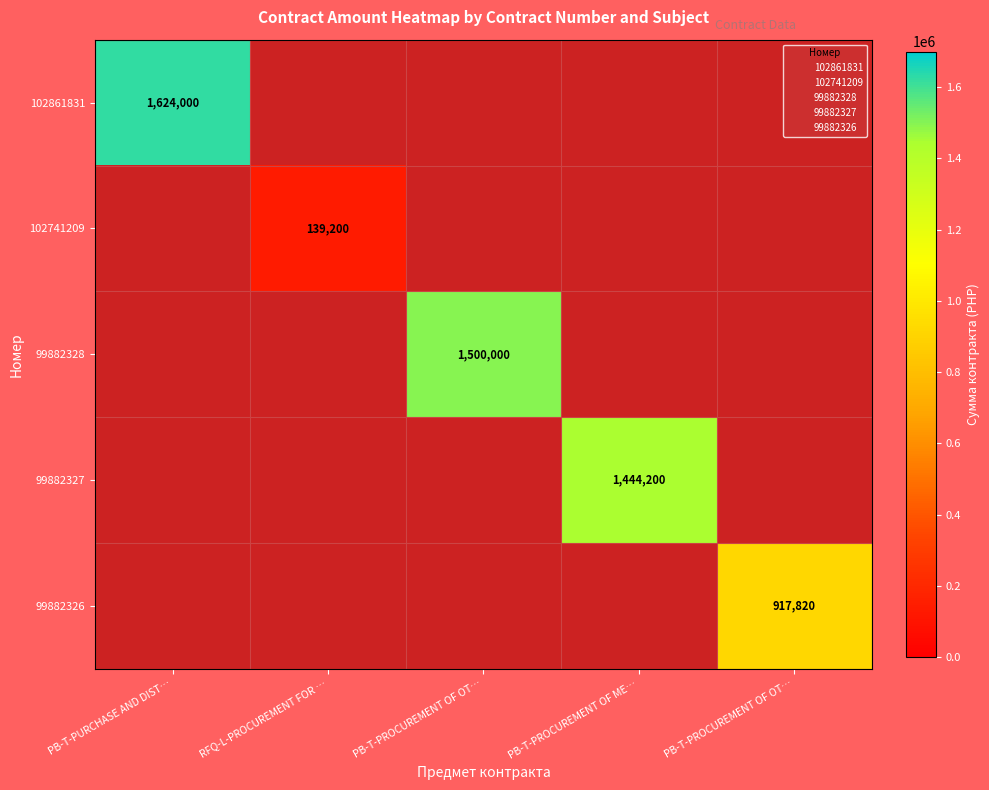

How many values in the 99882327 series exceed 0?

1